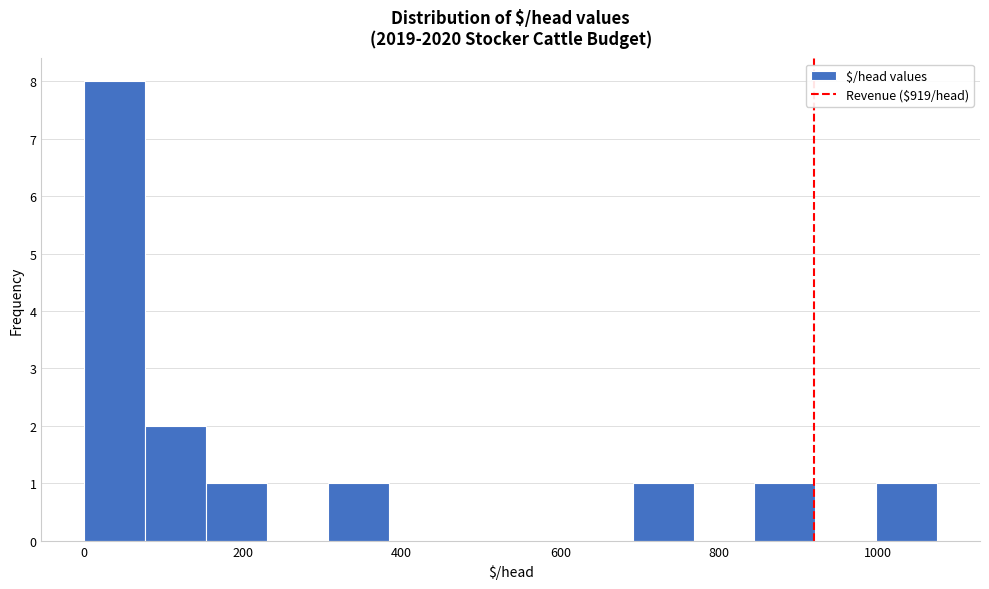

Around what value on the x-axis is the tallest bar? Give the approximate position of its centre, as read against the axis.

40